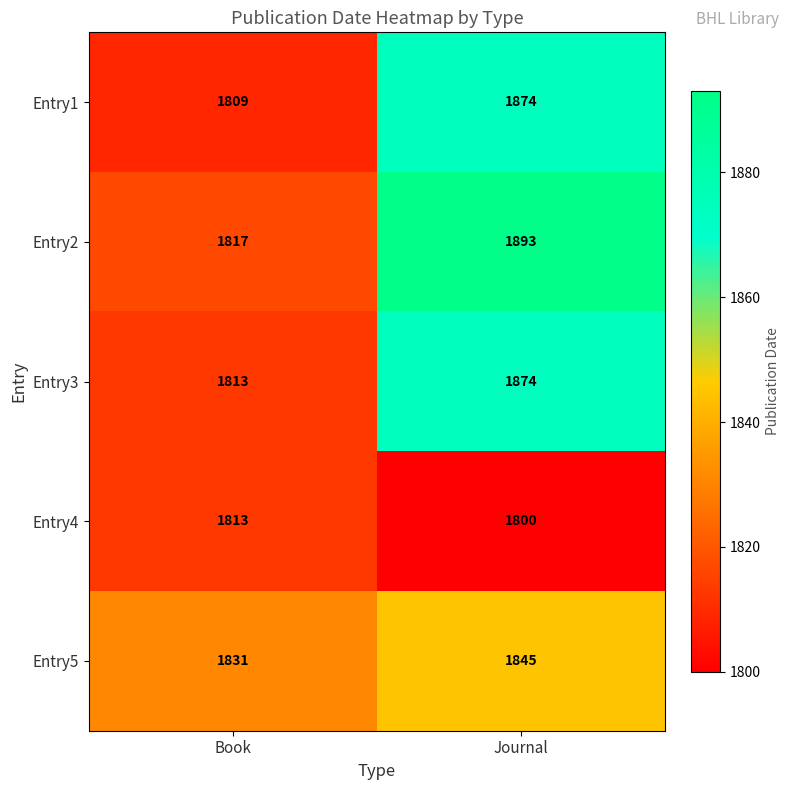

How many series are shown in this chart?

5